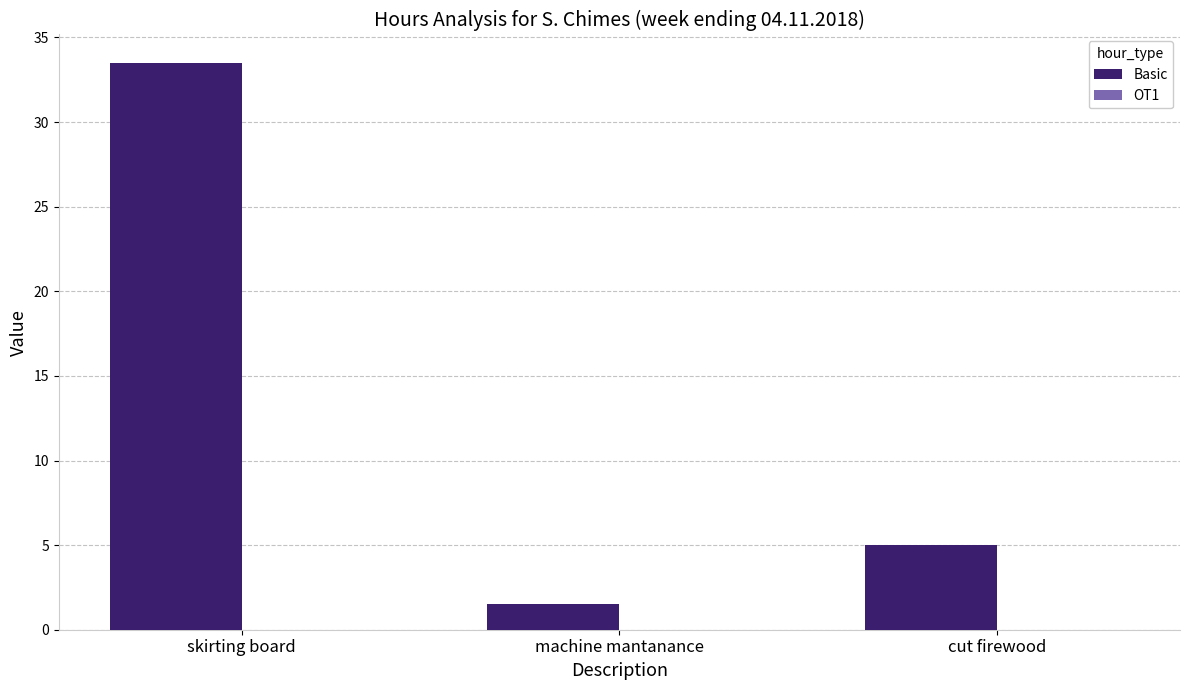

What position from the right is machine mantanance?

2